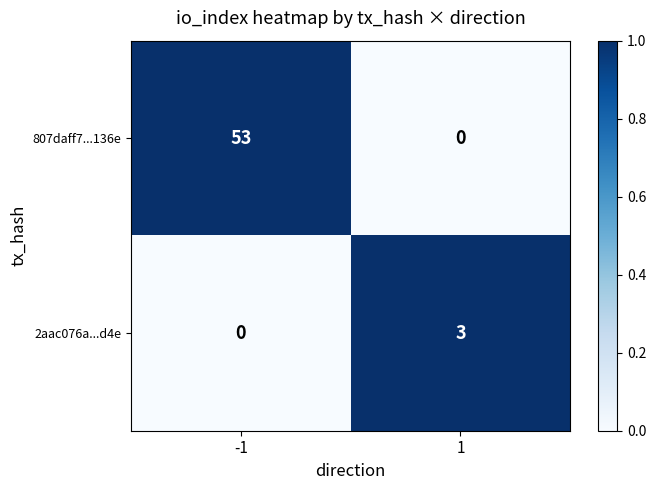

True or false: 807daff7...136e has a value of 24 at -1.

False